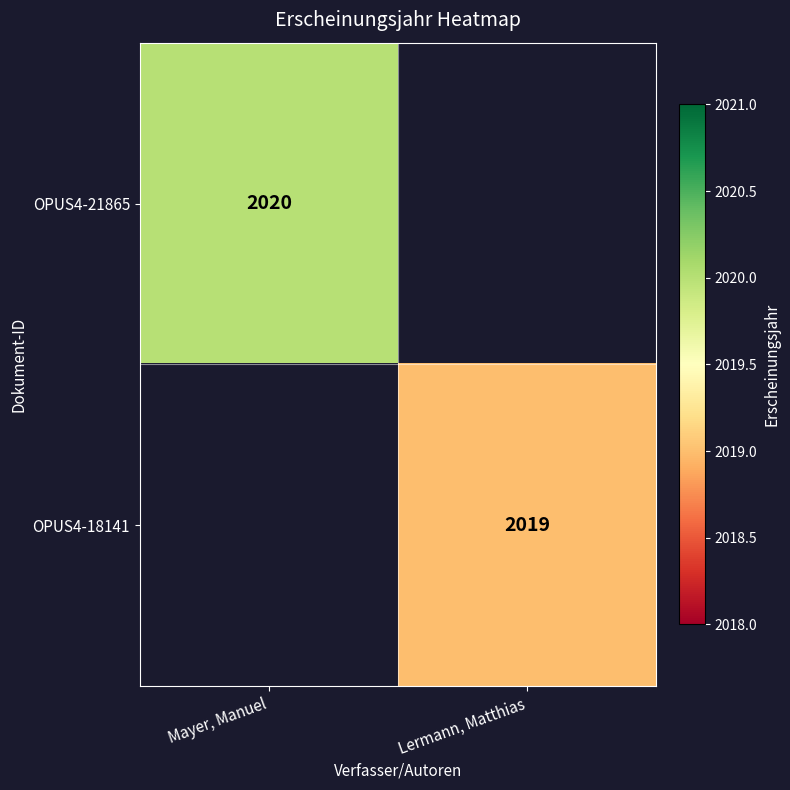

Is it true that OPUS4-21865 equals 2636 at Mayer, Manuel?

False